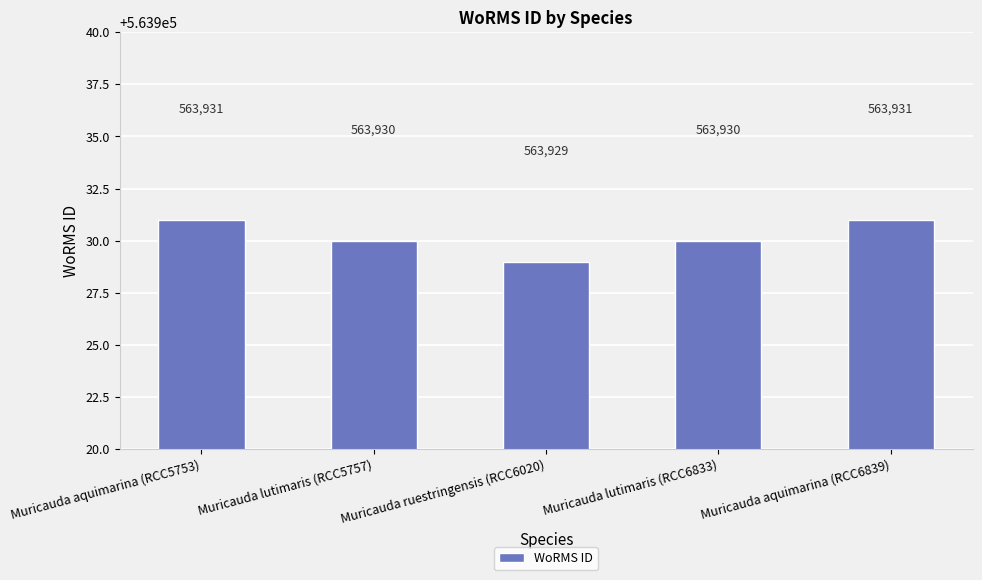

Reading left to right, what are all the values shown in this chart?

563931	563930	563929	563930	563931